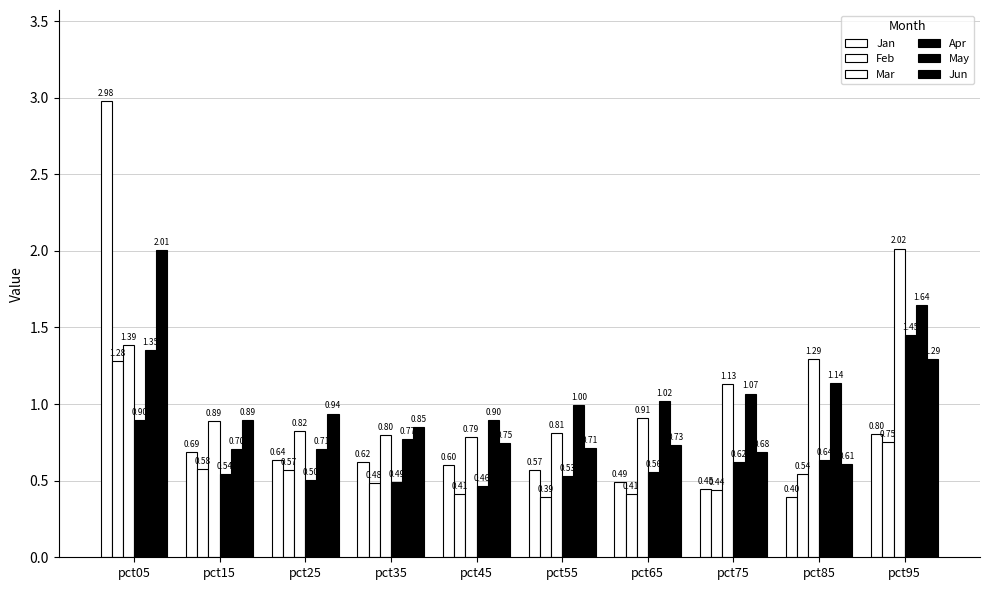

Does the chart contain stacked bars?

No